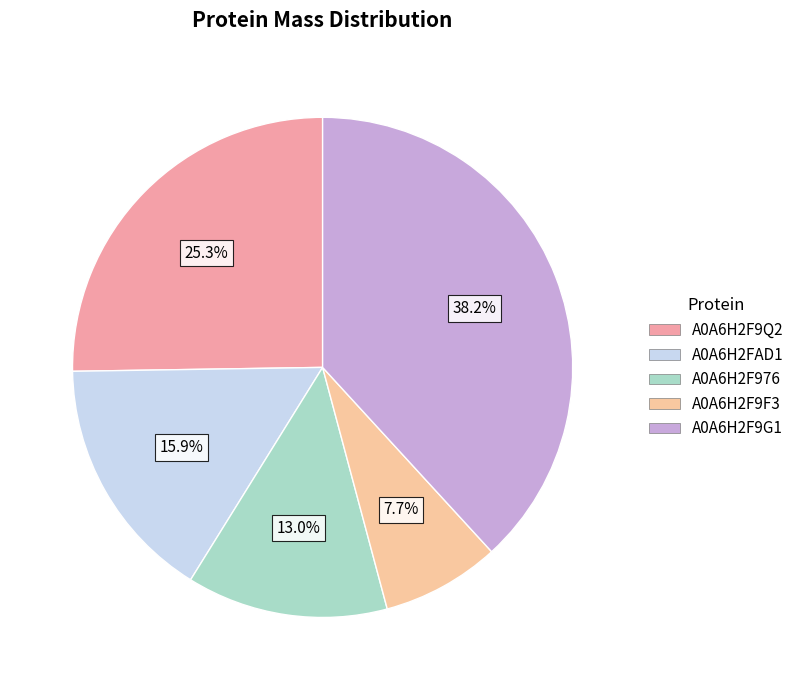

The A0A6H2F9F3 slice represents 1% of the pie. True or false?

False